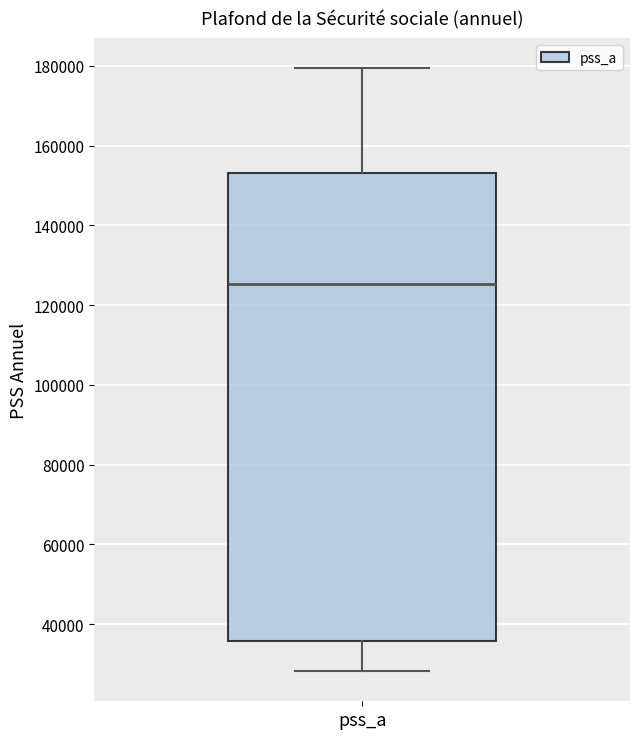

Transcribe this box plot: give where the median line is, the range the box spans, and where the two whiskers end, as read against the y-axis. The values are not printed on the chart, so give them approximately, as read against the axis.

median 126000, box 36000 to 154000, whiskers 28000 to 180000